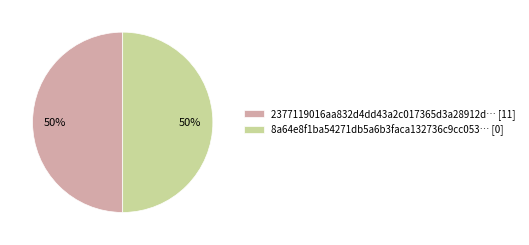

Approximately how many times larger is the value at 2377119016aa832d4dd43a2c017365d3a28912d… [11] compared to 8a64e8f1ba54271db5a6b3faca132736c9cc053… [0]?

1.0